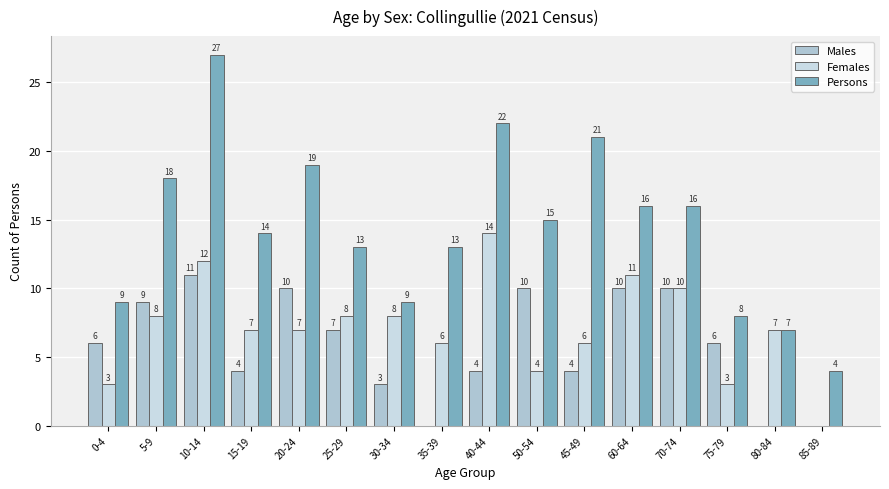

How many series are shown in this chart?

3